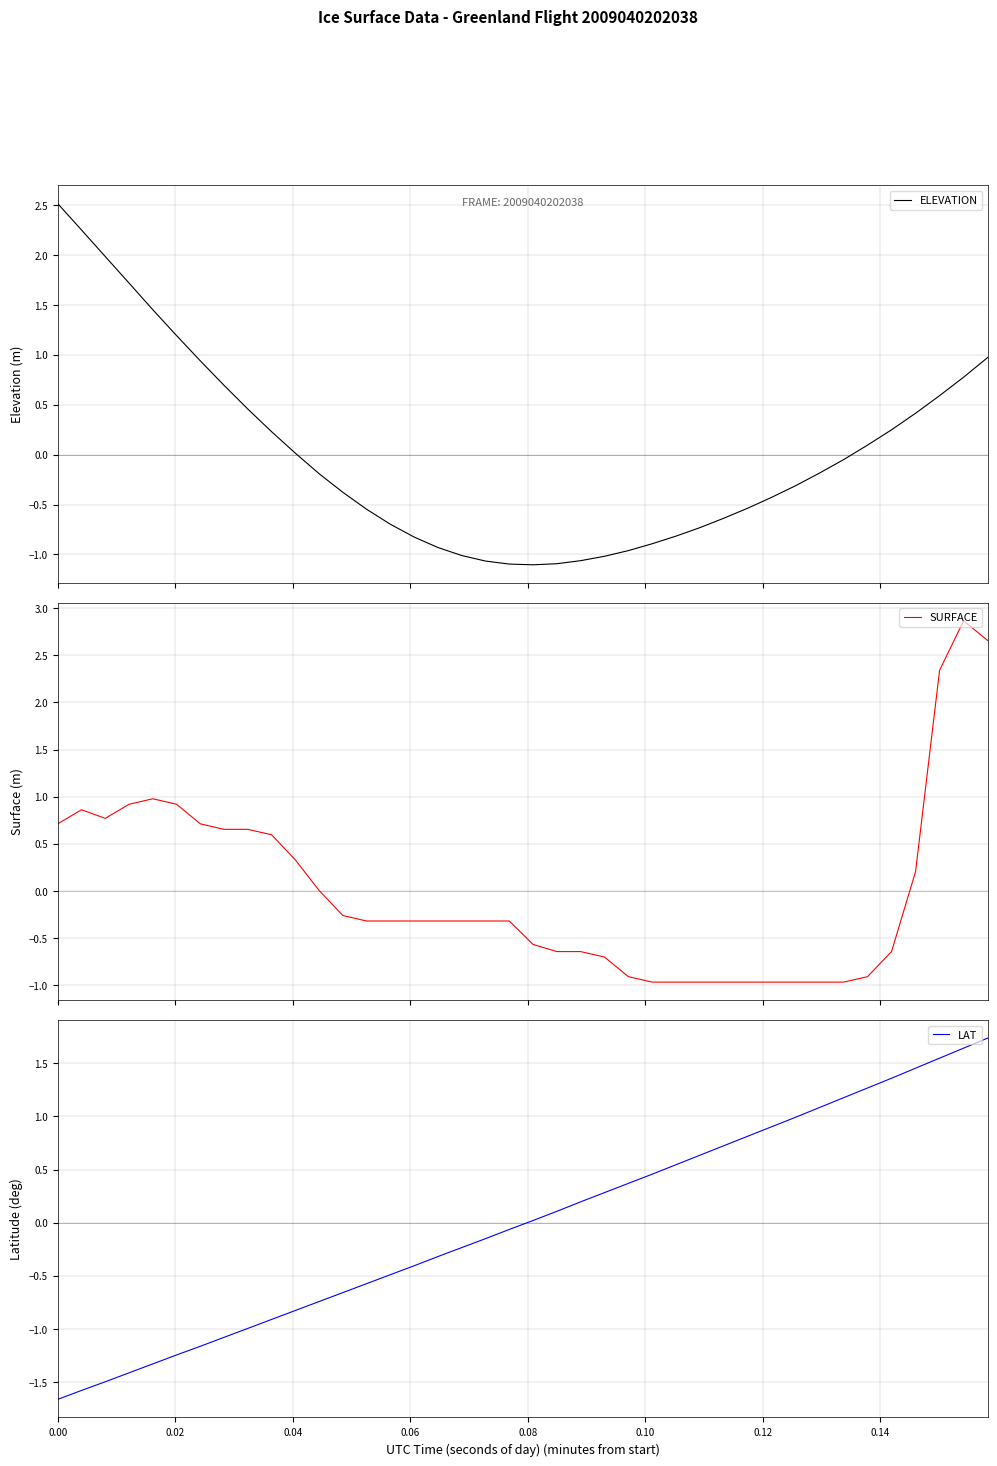

How many negative values does the LAT series have?

20